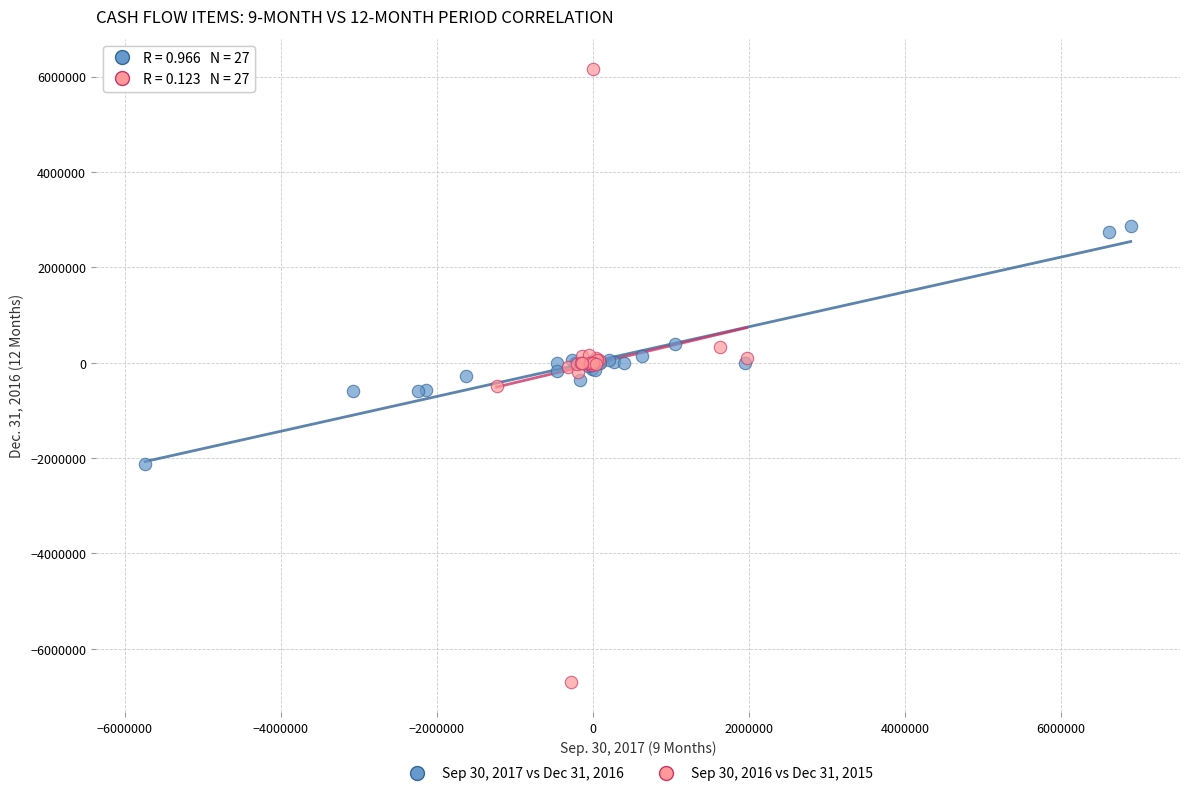

Which series reaches the minimum Y coordinate?

Sep 30, 2016 vs Dec 31, 2015